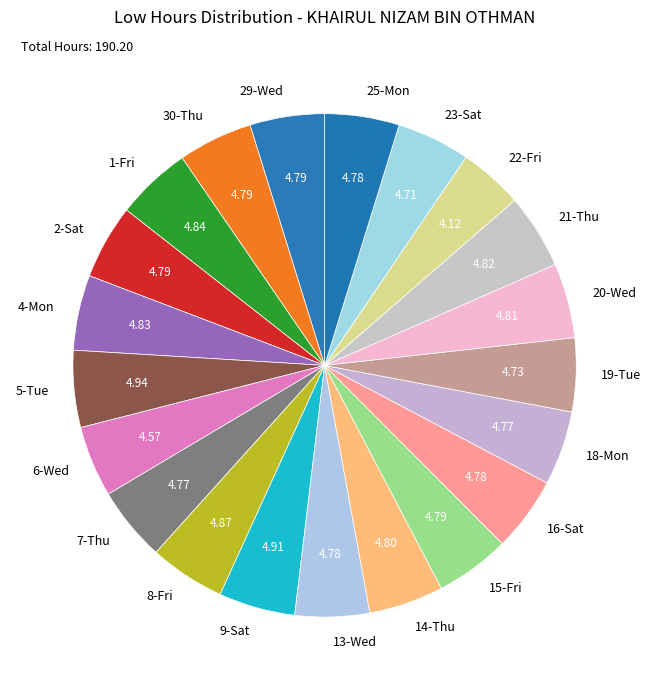

Does any single category account for the majority?

No